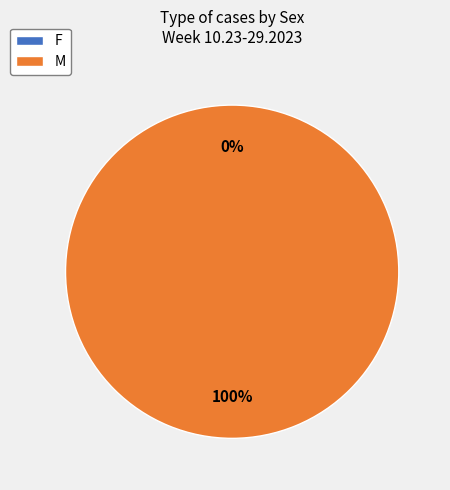

Which slice is the smallest?

F